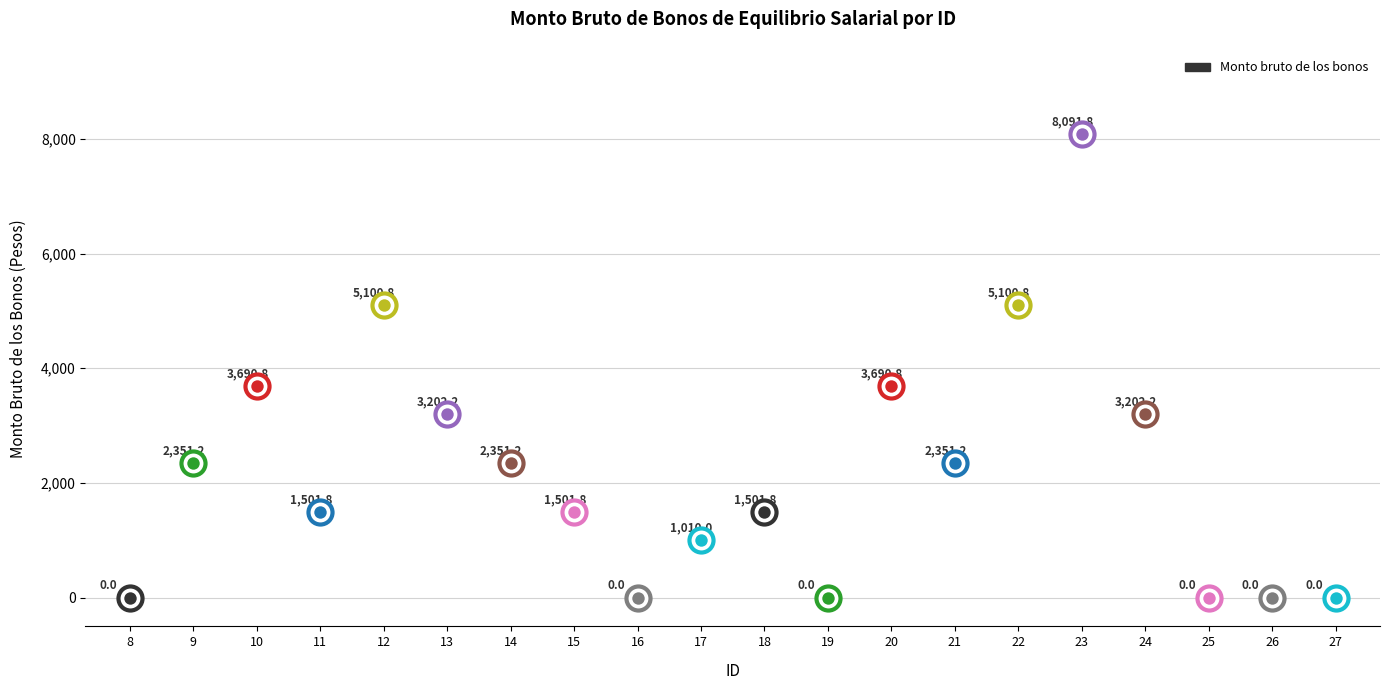

Approximately how many times larger is the value at 22 compared to 12?

1.0